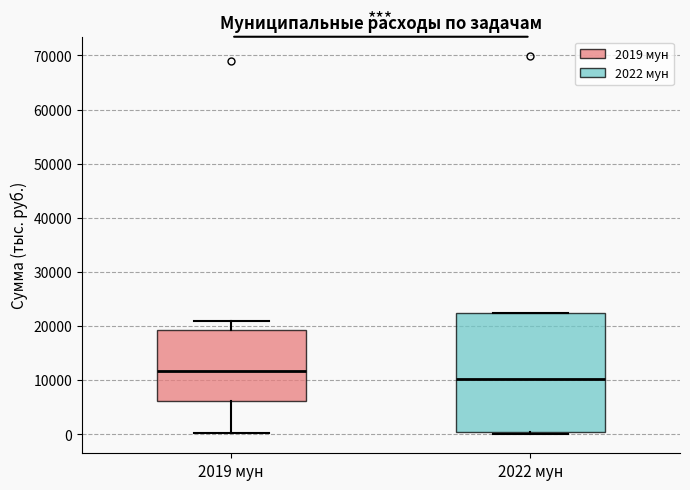

Where does the lower whisker of the box for 2019 мун end on the y-axis? The values are not printed on the chart, so give them approximately, as read against the axis.

0